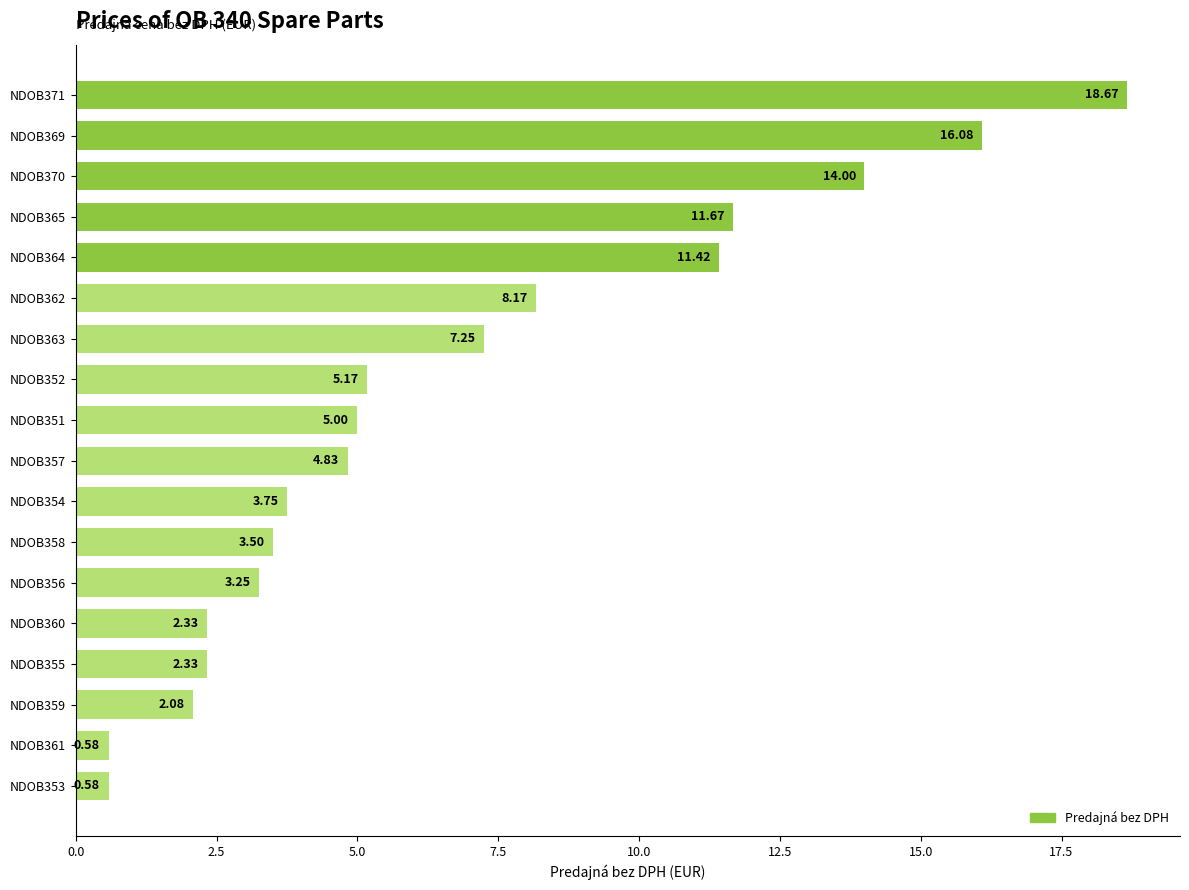

Between NDOB361 and NDOB369, which is larger?

NDOB369